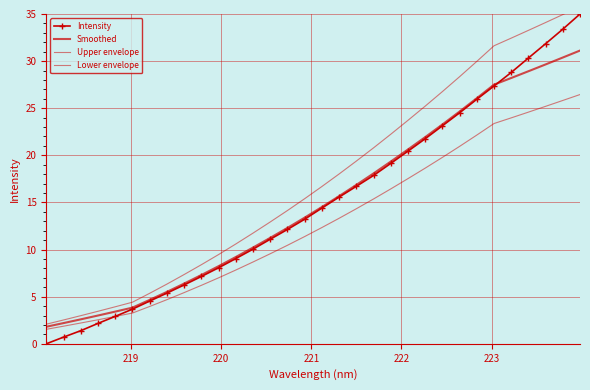

True or false: Smoothed and Lower envelope intersect in this chart.

False